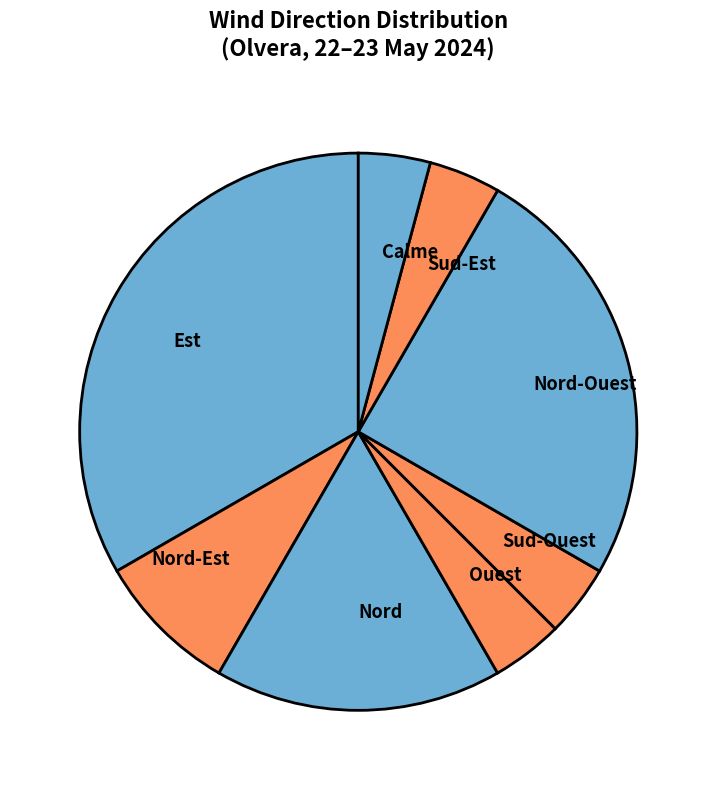

Is there a majority slice in this chart?

No